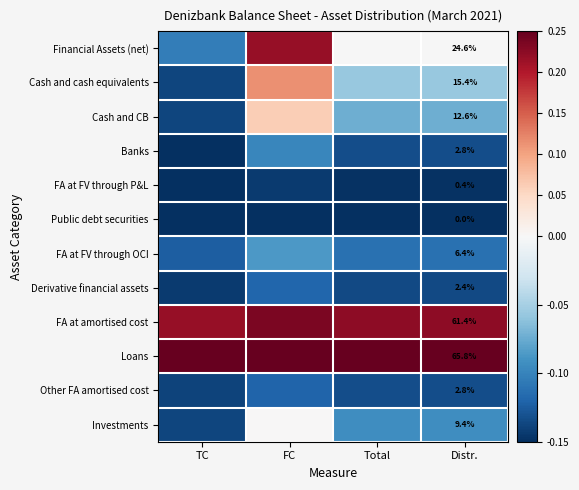

What is the average value of the FA at FV through OCI series?

-0.1